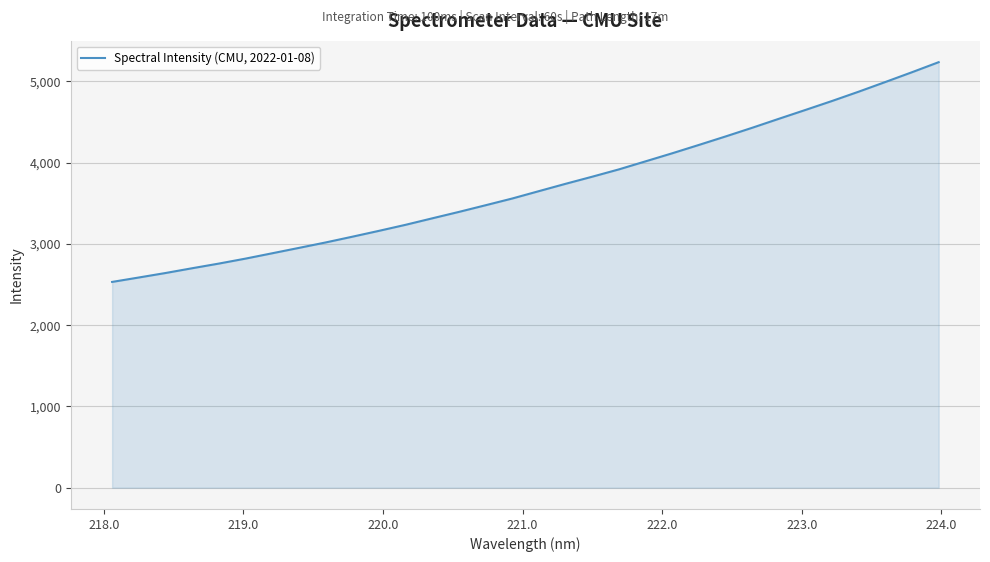

What is the greatest value displayed?

5236.9